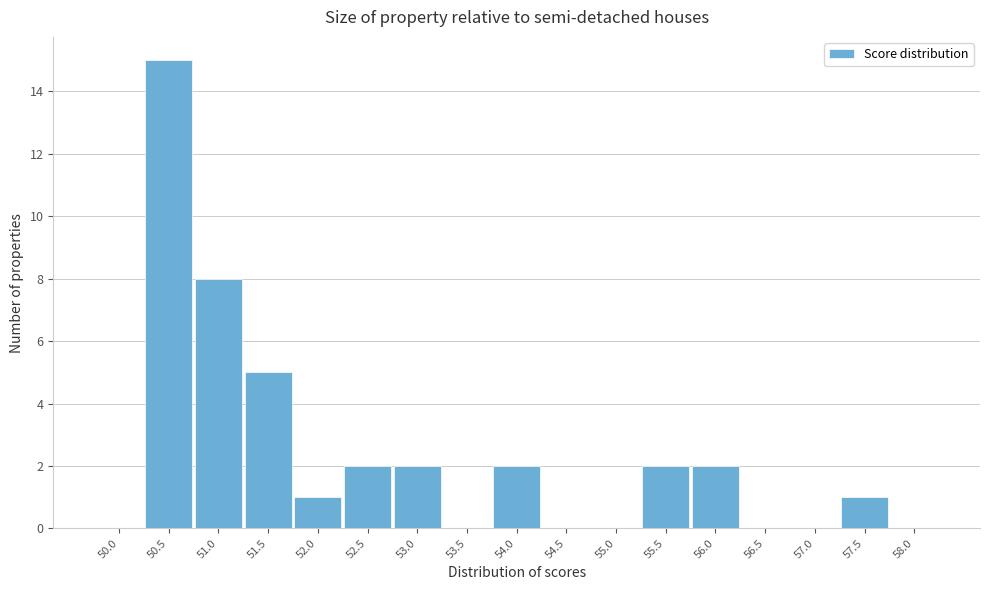

Reading left to right, extract all data points from this chart.

50.0=0	50.5=15	51.0=8	51.5=5	52.0=1	52.5=2	53.0=2	53.5=0	54.0=2	54.5=0	55.0=0	55.5=2	56.0=2	56.5=0	57.0=0	57.5=1	58.0=0